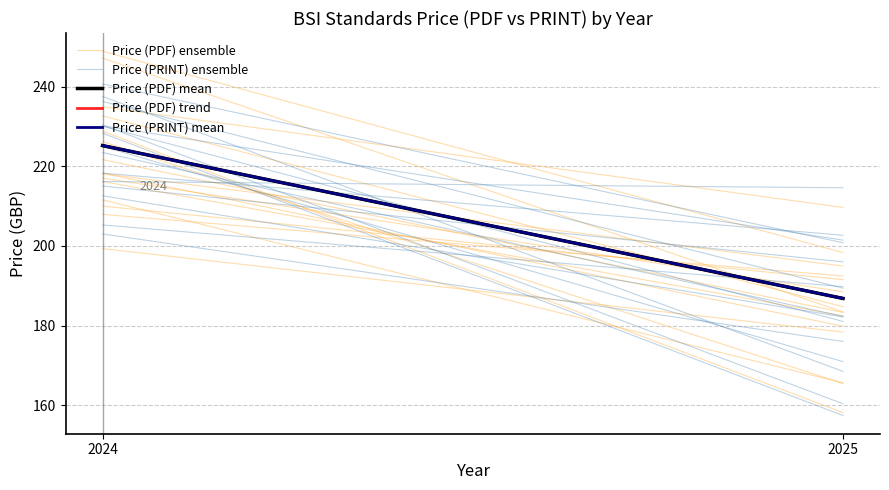

What is the sum of the Price (PDF) mean values at 2024 and 2025?

412.0